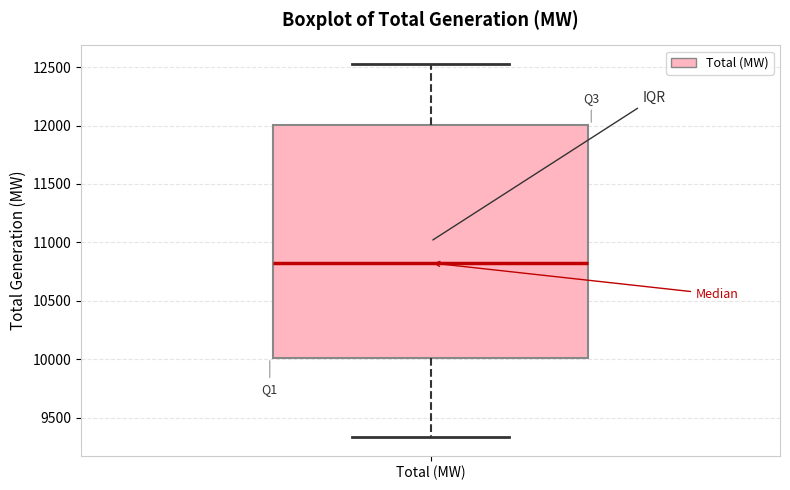

Read this box plot against the y-axis: the position of the median line, the range covered by the box, and the ends of both whiskers. The values are not printed on the chart, so give them approximately, as read against the axis.

median 10850, box 10000 to 12000, whiskers 9350 to 12550